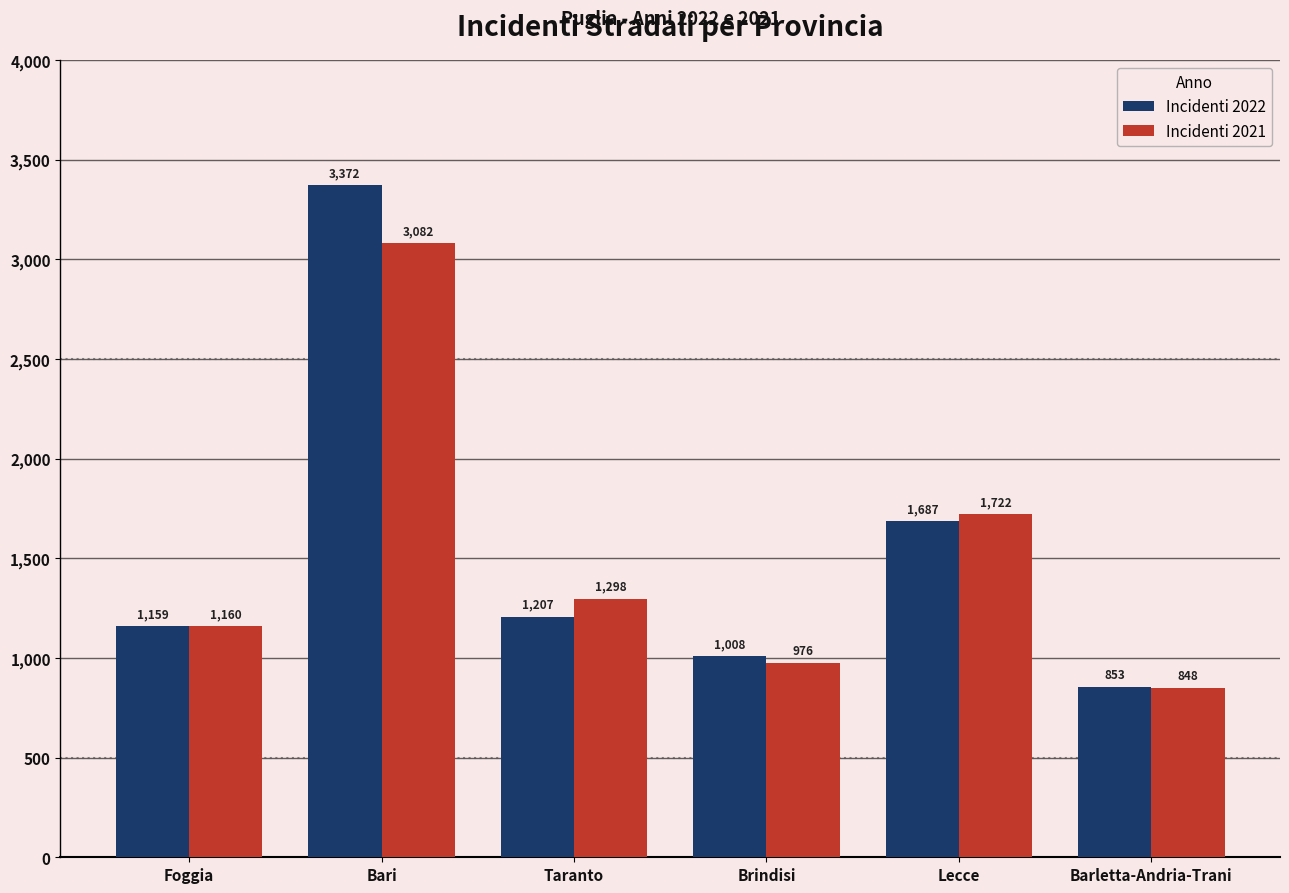

At how many categories does at least one series exceed 925?

5